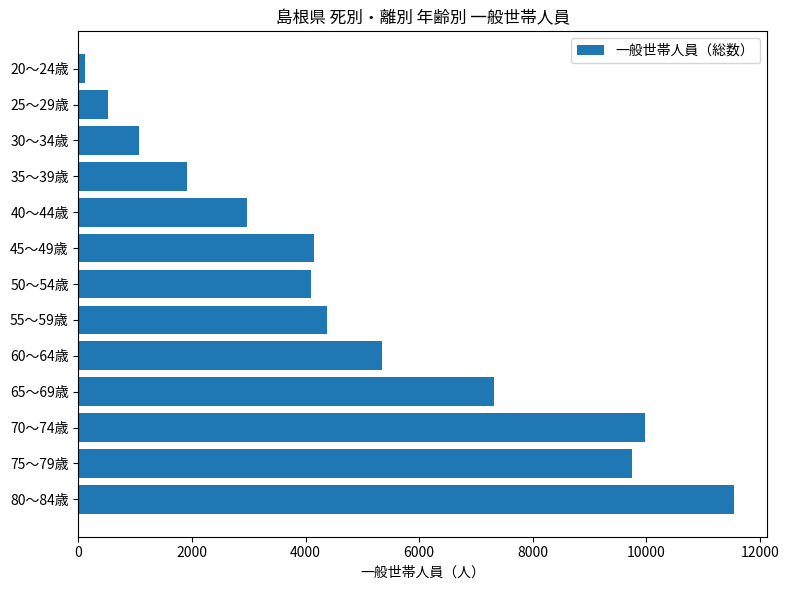

What is the label of the 11th bar from the bottom?

30～34歳